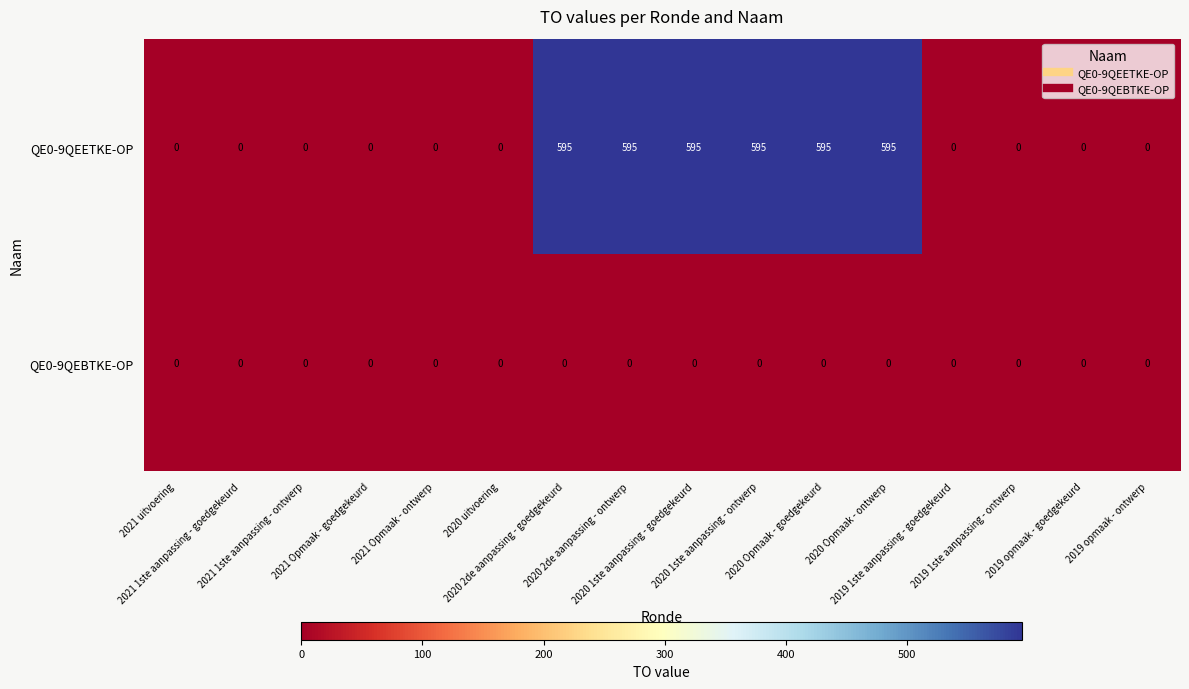

What is the average value of the QE0-9QEETKE-OP series?

223